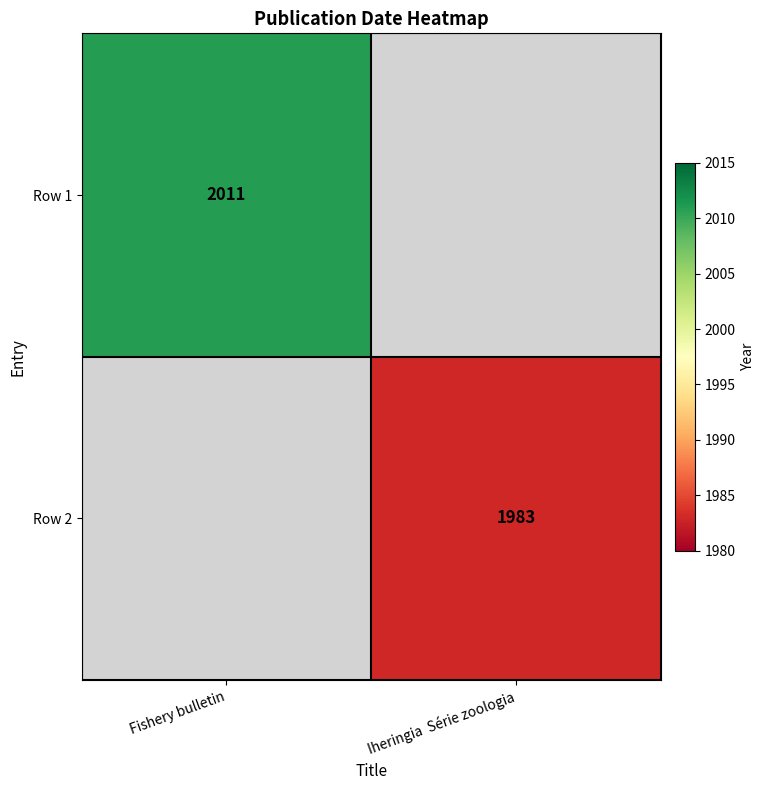

What is the maximum value shown in the chart?

2011.0